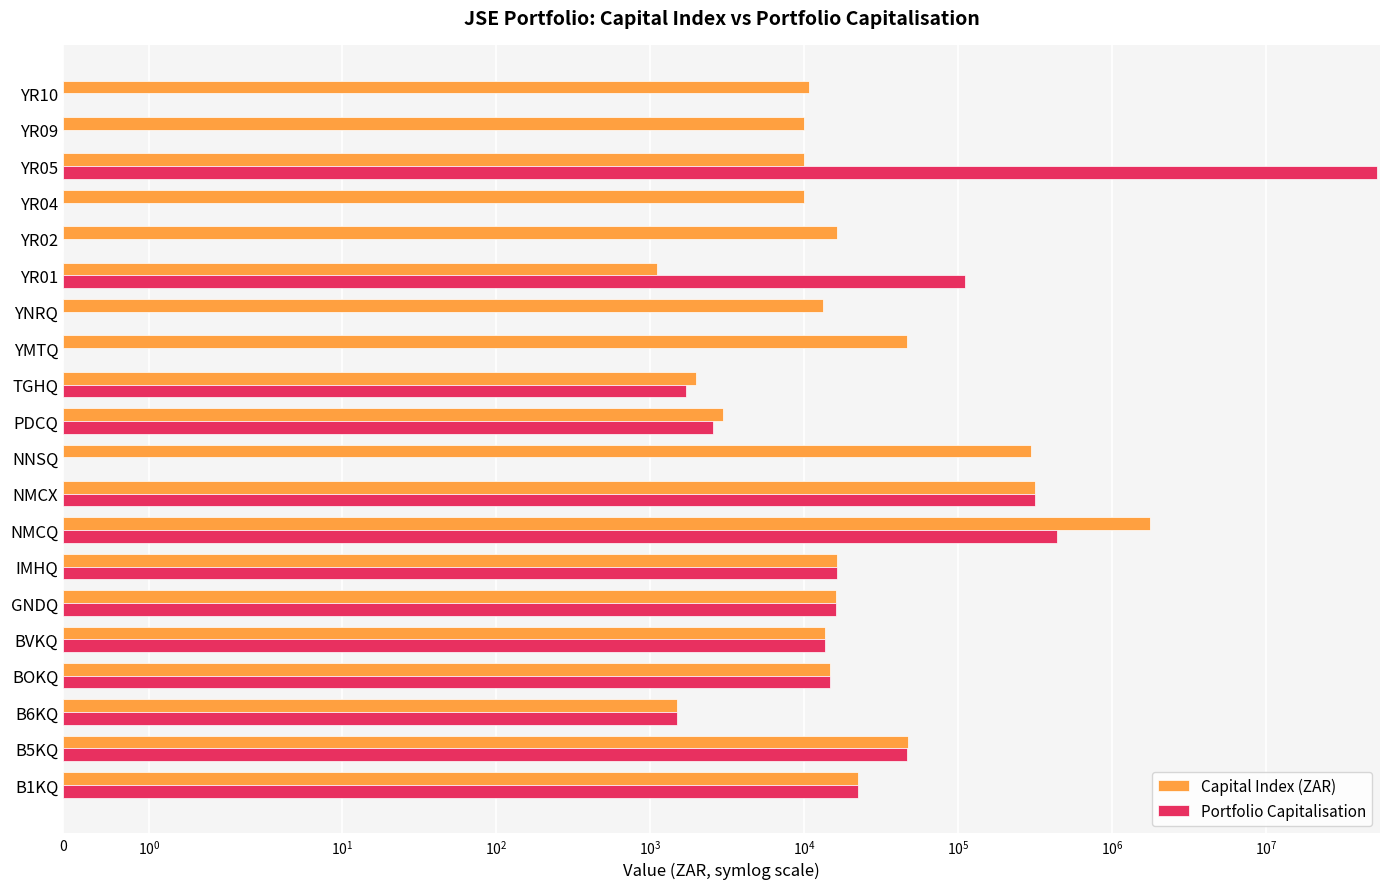

List the series in order of their overall mean, lowest first.

Capital Index (ZAR), Portfolio Capitalisation